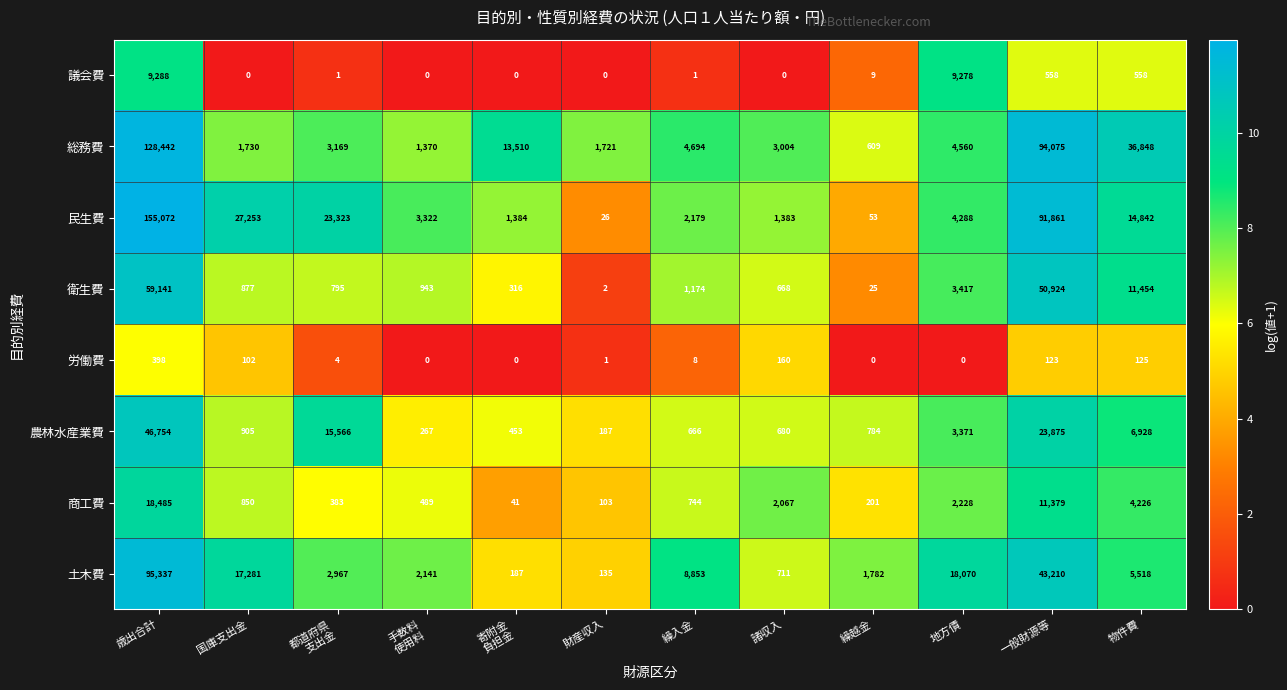

What is the difference between the maximum and minimum values in the 労働費 series?

398